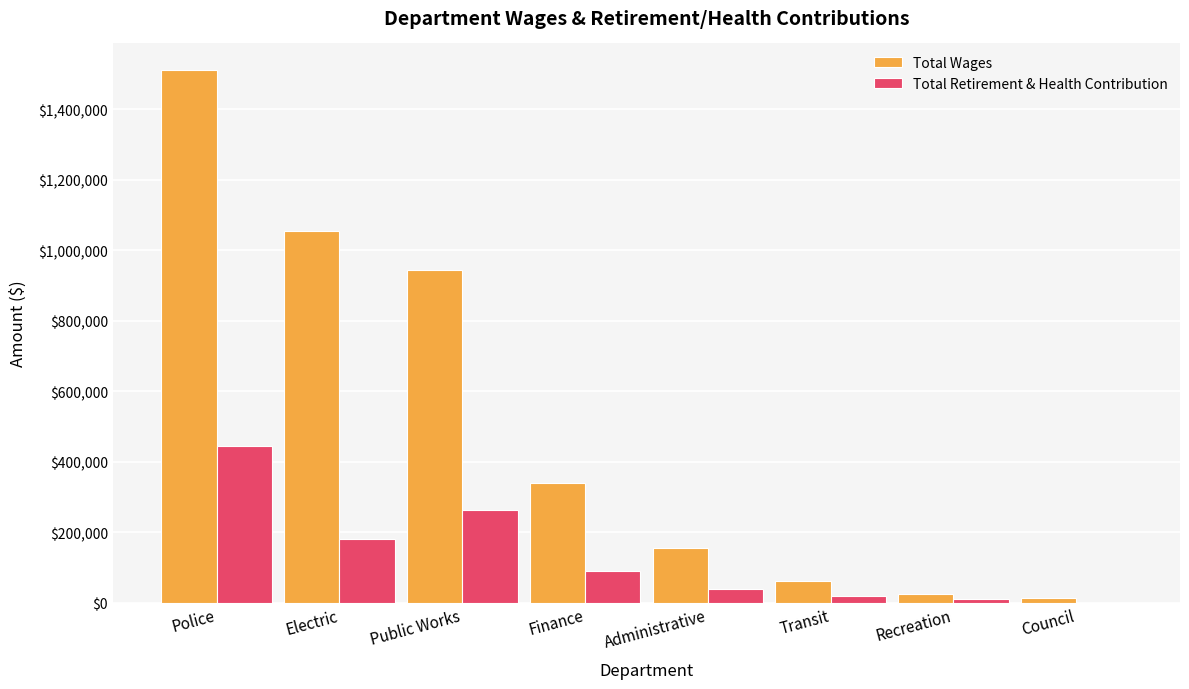

Is it true that Total Wages equals 2624470 at Police?

False